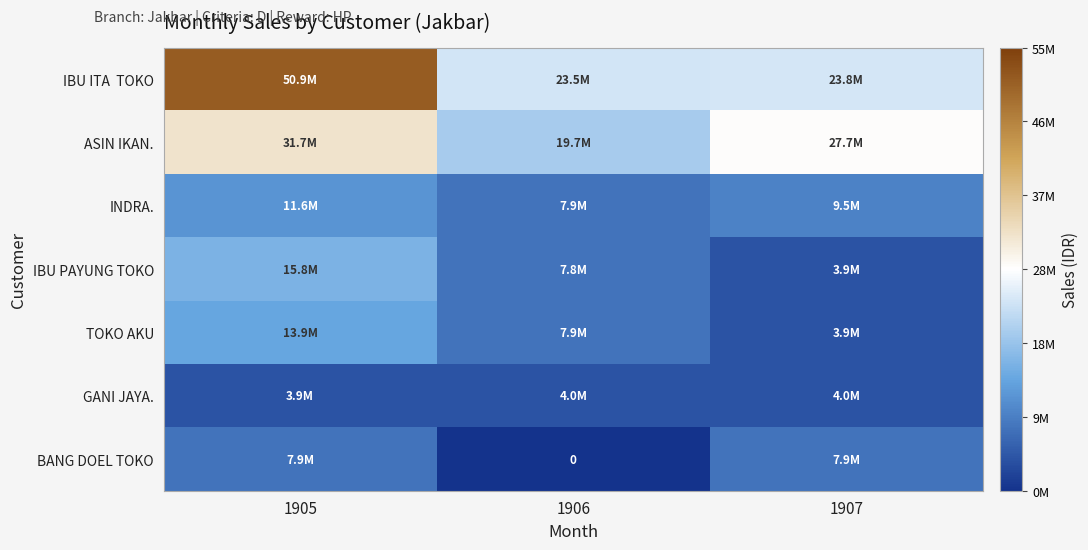

Which series has the largest total across all categories?

IBU ITA TOKO